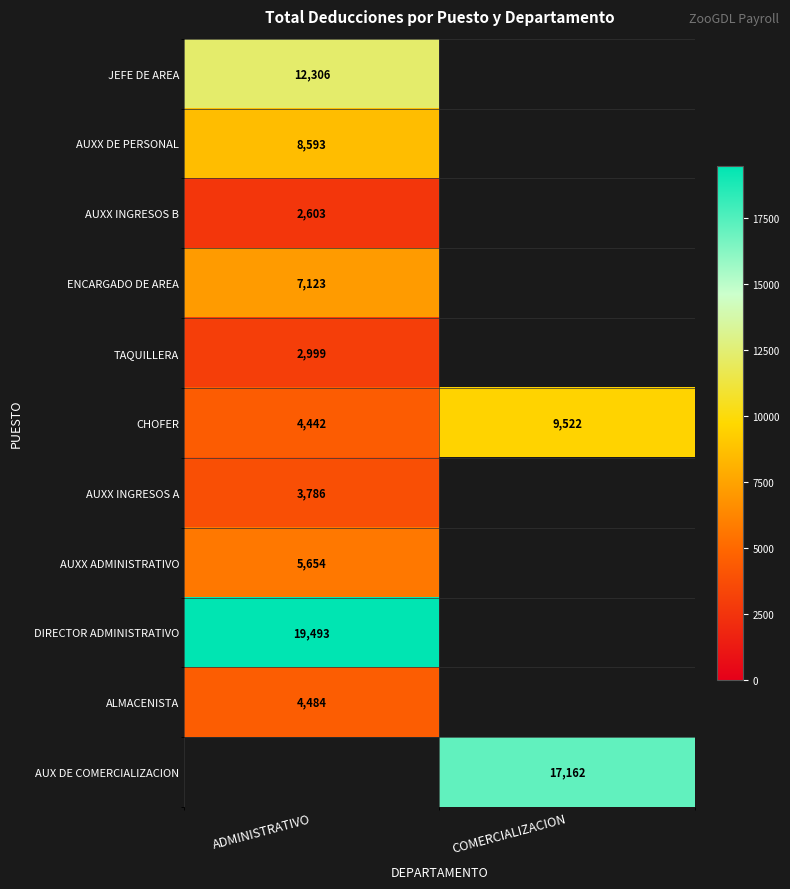

Is the value of AUXX DE PERSONAL at COMERCIALIZACION greater than the value of ENCARGADO DE AREA at COMERCIALIZACION?

No